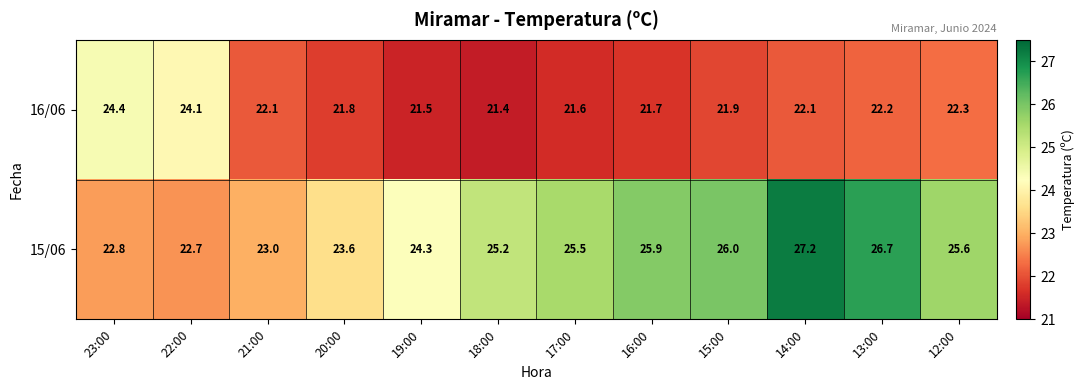

At which category is the sum across all series the highest?

14:00